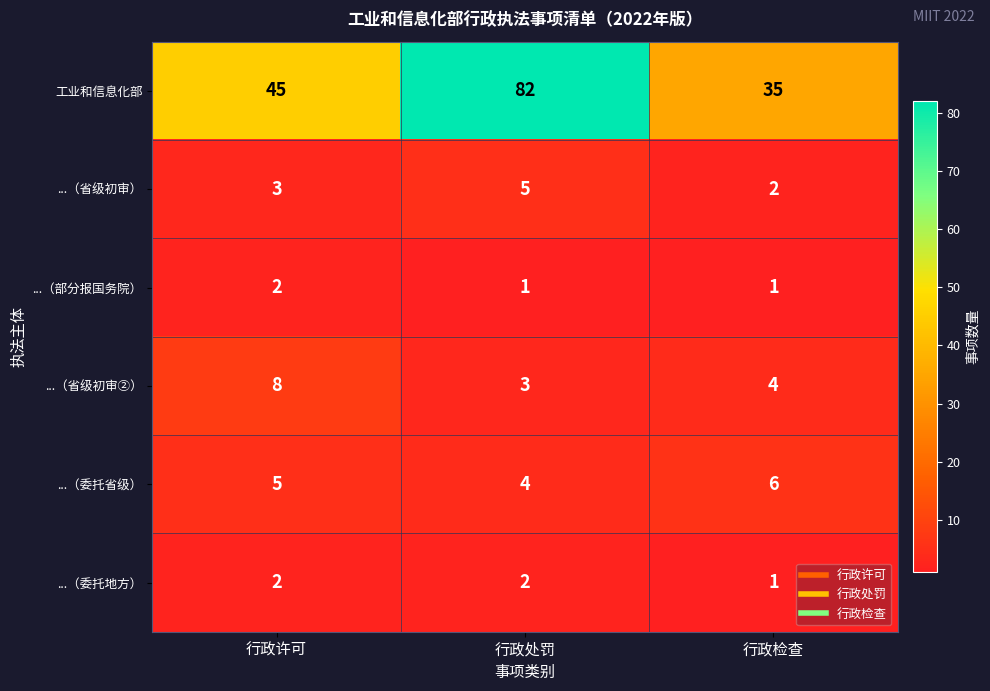

Which series has the largest range (max minus min)?

工业和信息化部